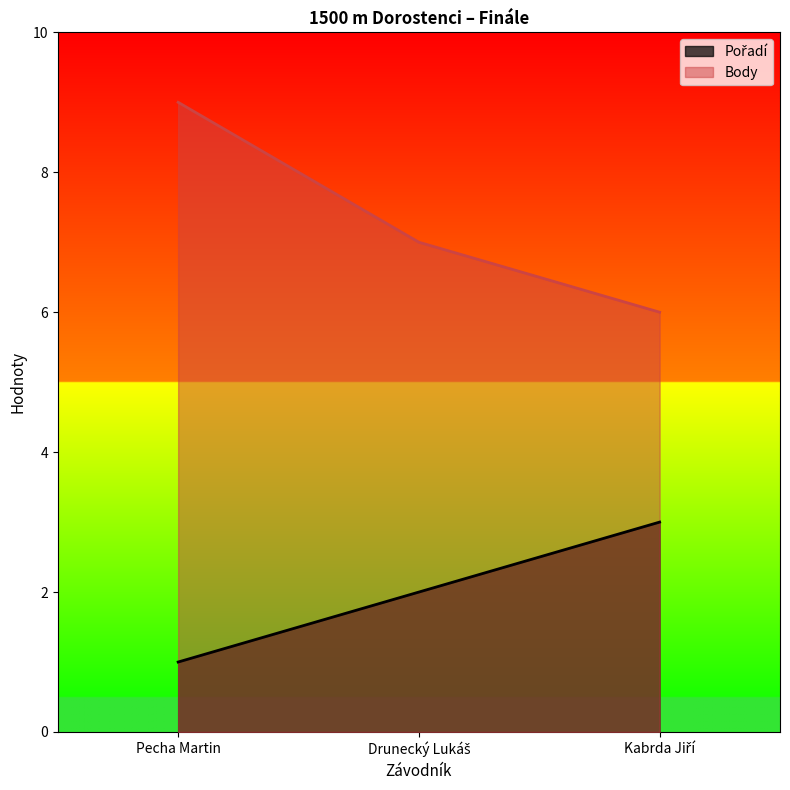

What is the sum of the Body values at Drunecký Lukáš and Pecha Martin?

16